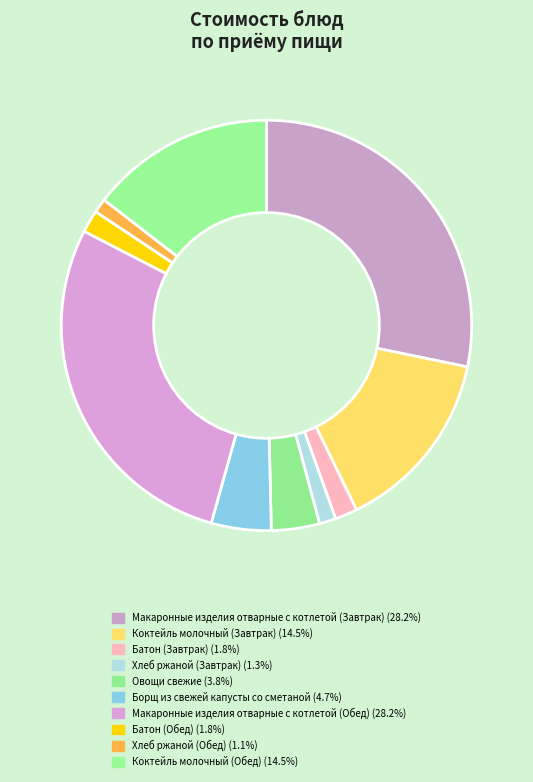

Does Хлеб ржаной (Обед) account for over 50% of the chart?

No